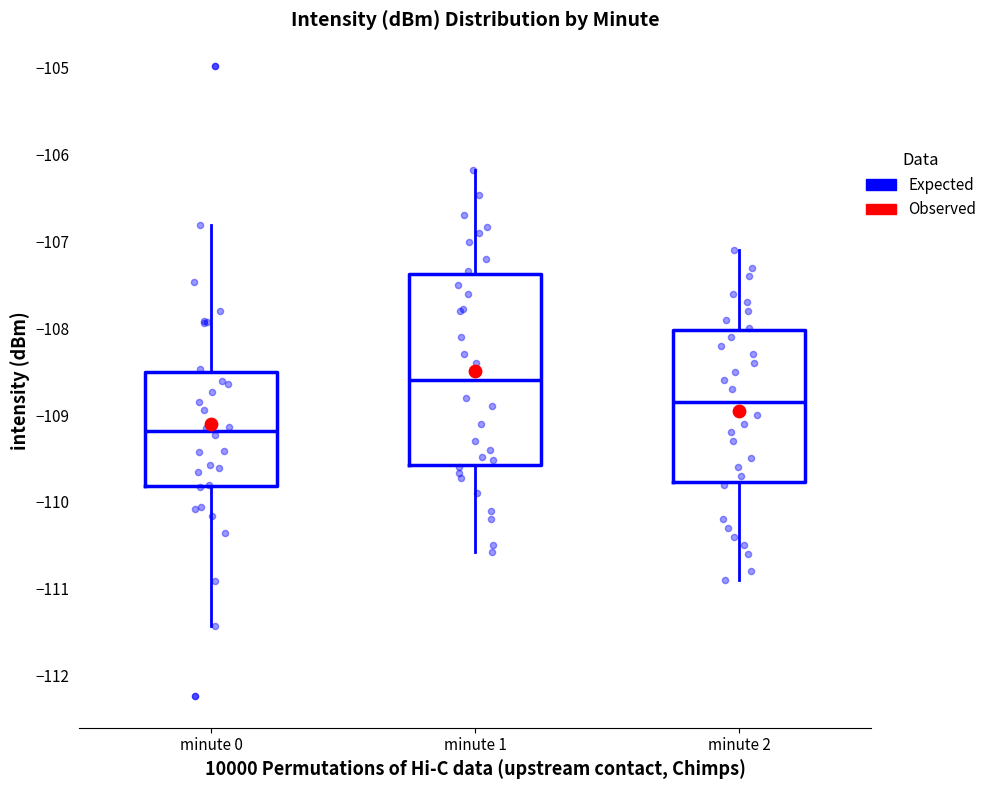

Which box has the lowest median line?

minute 0